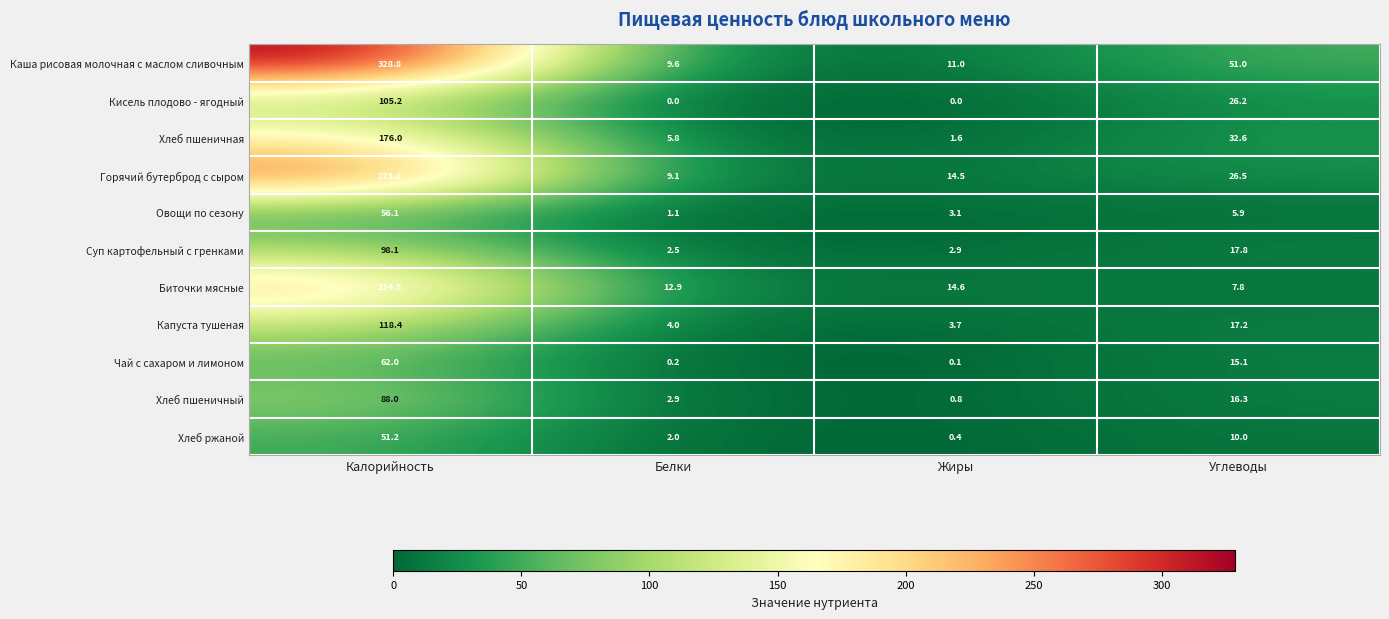

What is the difference between the second highest and minimum values in the Хлеб ржаной series?

9.6